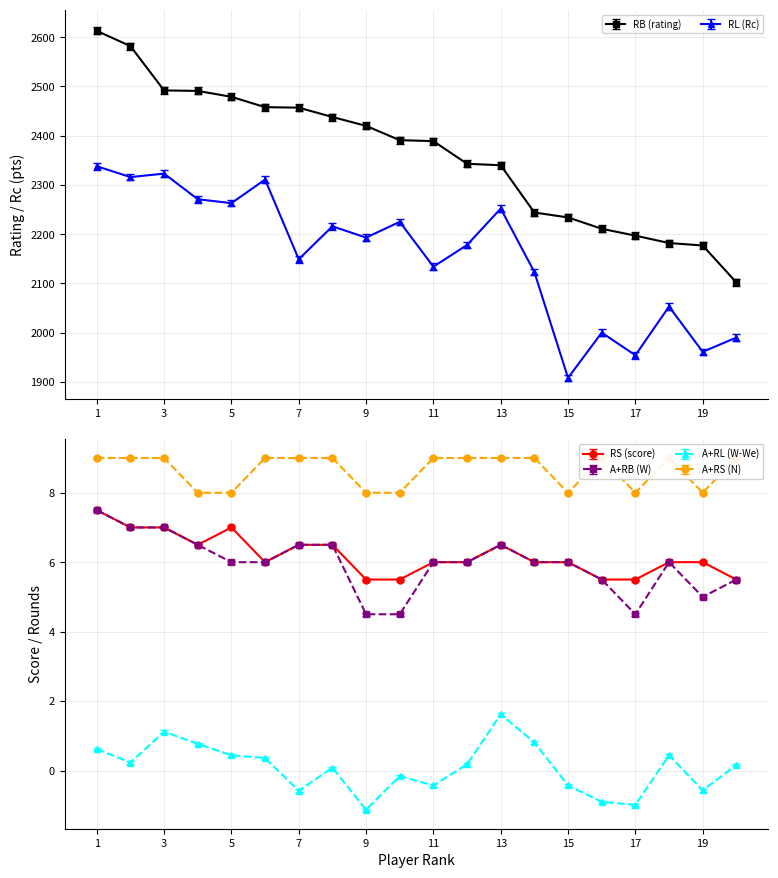

True or false: RL (Rc) and A+RL (W-We) intersect in this chart.

False